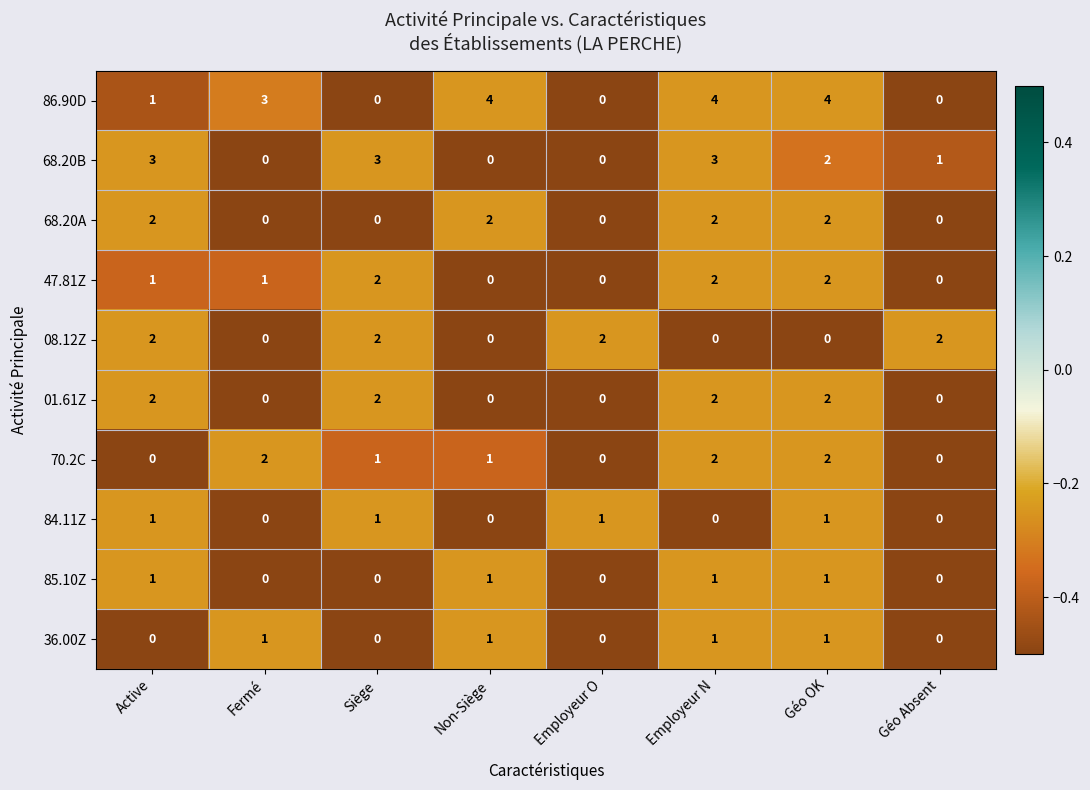

Where is 86.90D nearest to the value 2?

Active